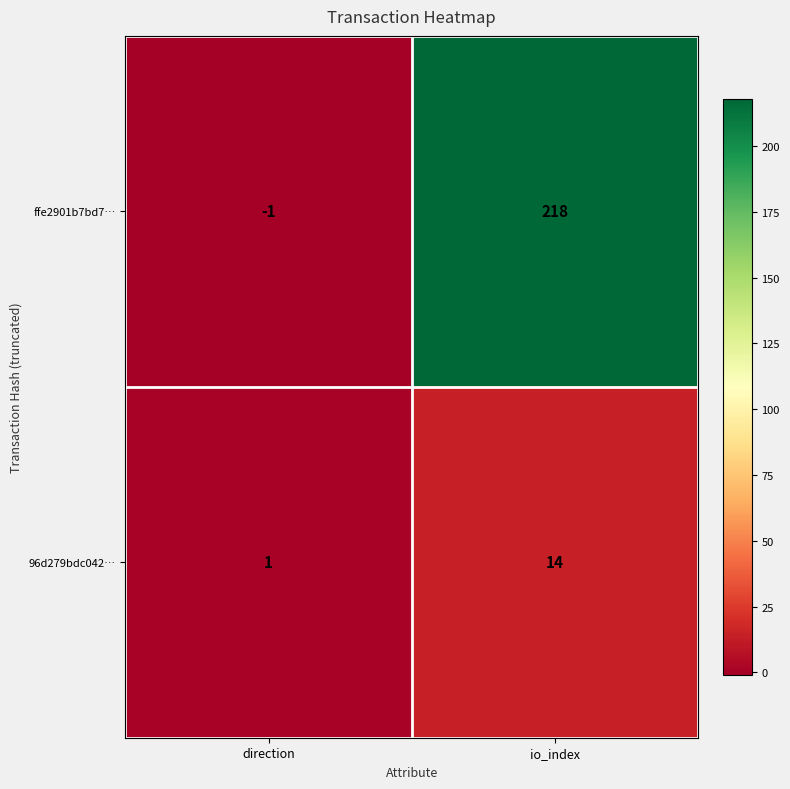

Reading right to left, what are all the values shown in this chart?

ffe2901b7bd7…: io_index=218	direction=-1
96d279bdc042…: io_index=14	direction=1